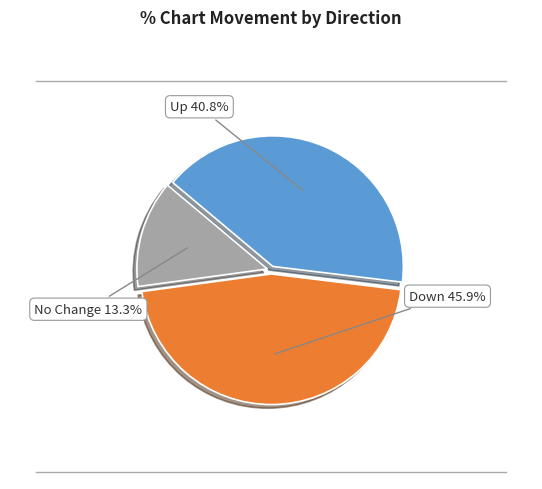

Does any single category account for the majority?

No